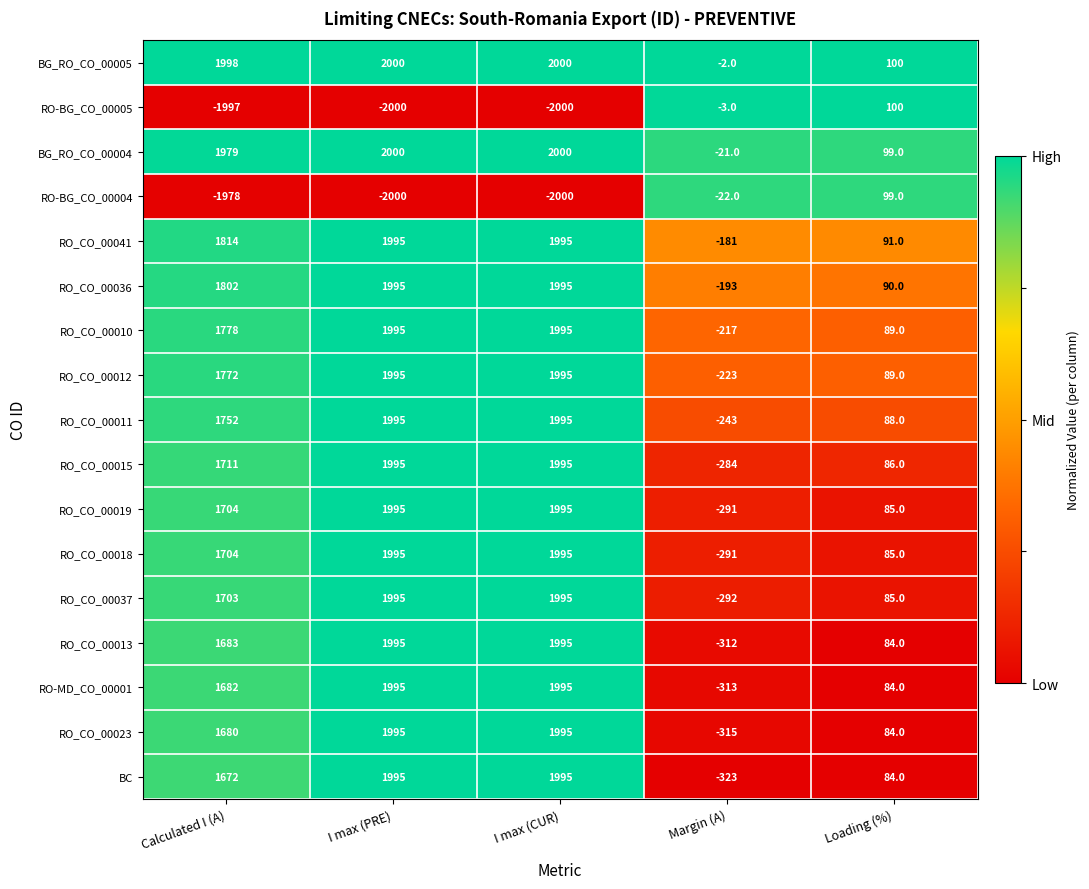

The RO-MD_CO_00001 series shows 84 at Loading (%). True or false?

True